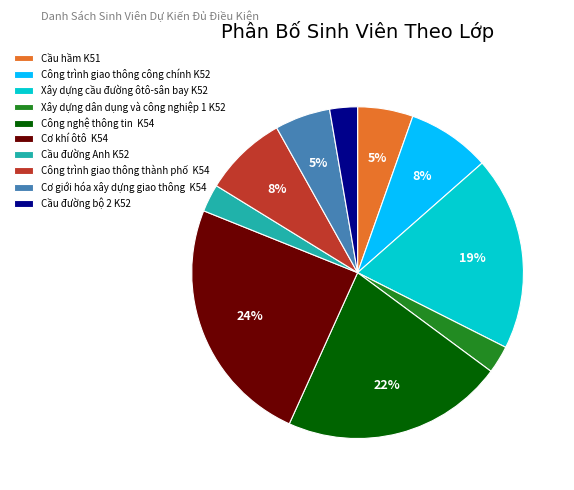

Is there any slice that represents more than half of the pie?

No